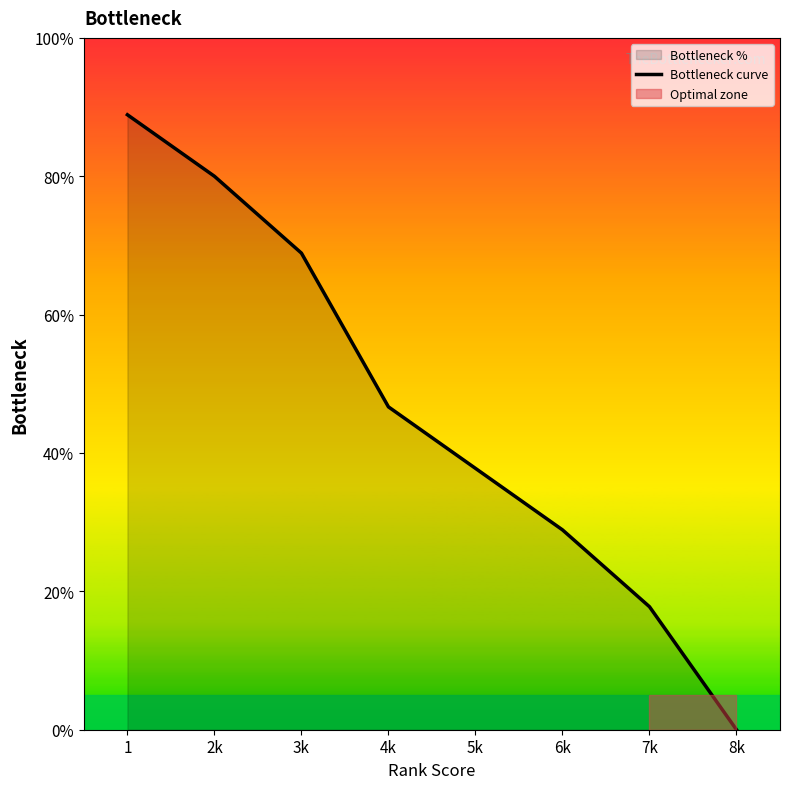

The value at 8k is 0.0. True or false?

True